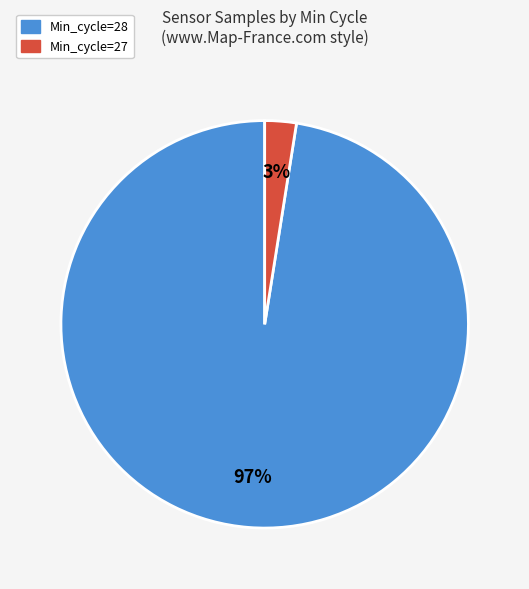

Is there any slice that represents more than half of the pie?

Yes